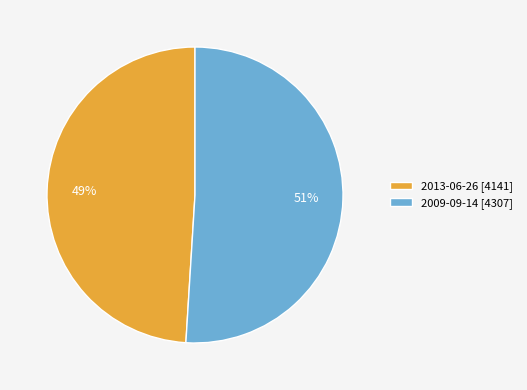

Which slice is the largest?

2009-09-14